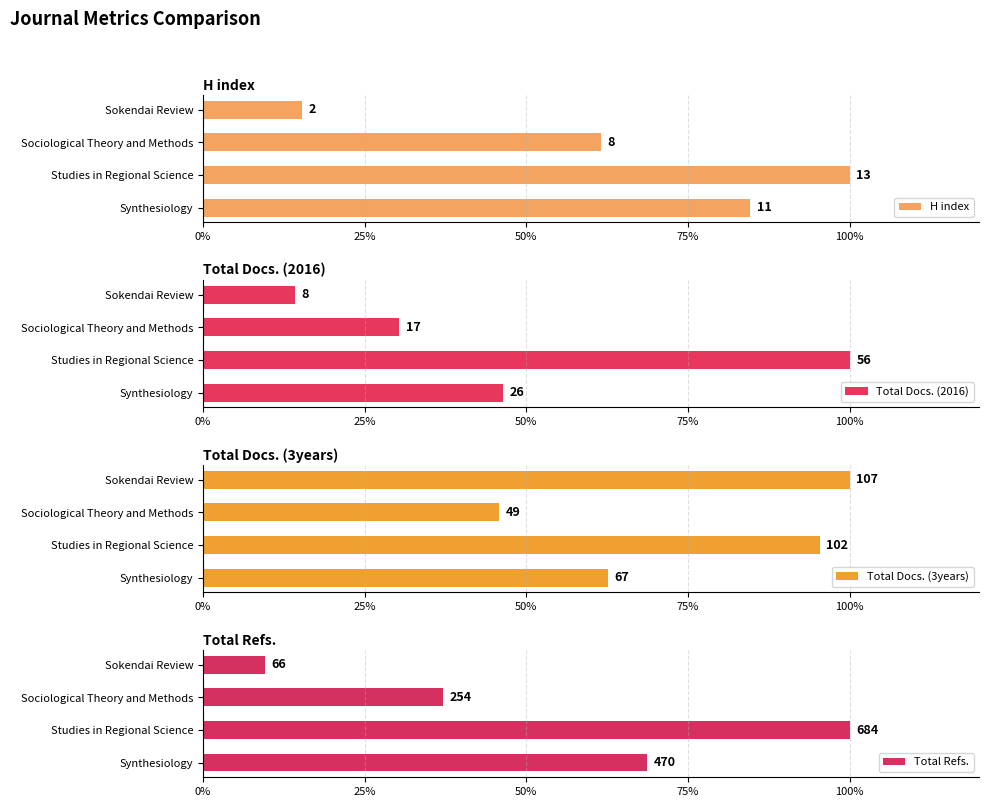

How many values in the Total Docs. (3years) series exceed 95?

2